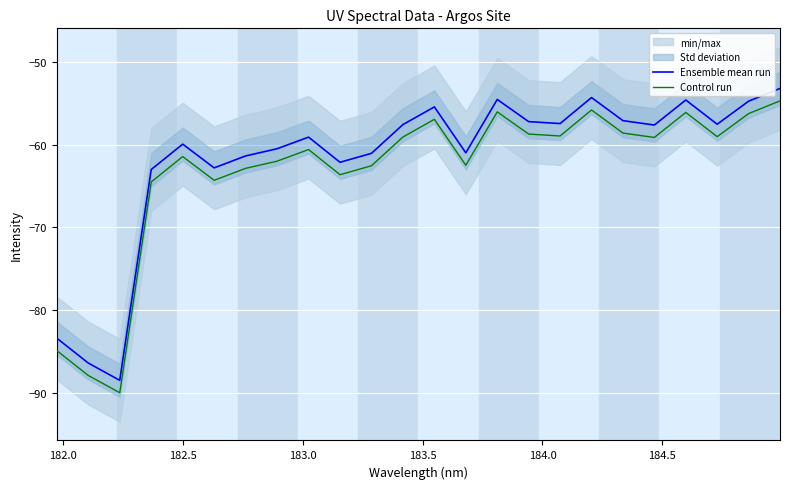

What is the minimum value for Control run?

-90.0